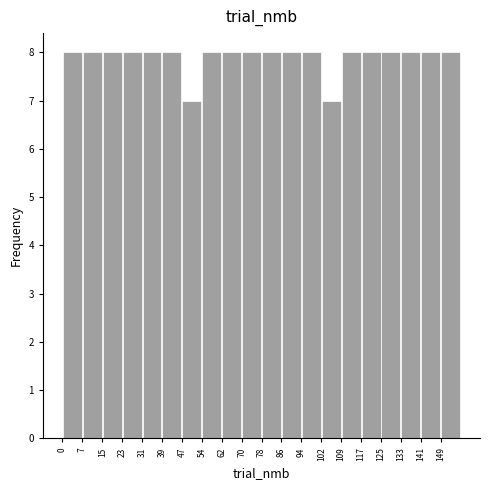

Reading left to right, list every bar in this chart as the range it spans on the x-axis followed by its height. Neither the bar edges nor the heights are printed on the chart, so give them approximately, as read against the axes.

0 to 8: 8
8 to 16: 8
16 to 24: 8
24 to 31: 8
31 to 39: 8
39 to 47: 8
47 to 55: 7
55 to 63: 8
63 to 71: 8
71 to 79: 8
79 to 86: 8
86 to 94: 8
94 to 102: 8
102 to 110: 7
110 to 118: 8
118 to 126: 8
126 to 133: 8
133 to 141: 8
141 to 149: 8
149 to 157: 8